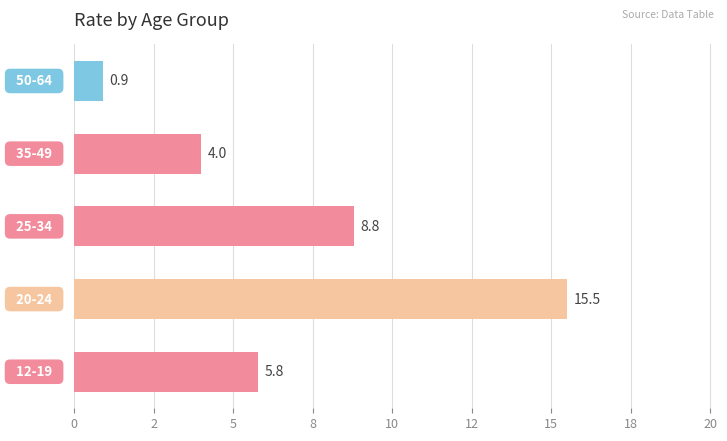

What is the greatest value displayed?

15.5